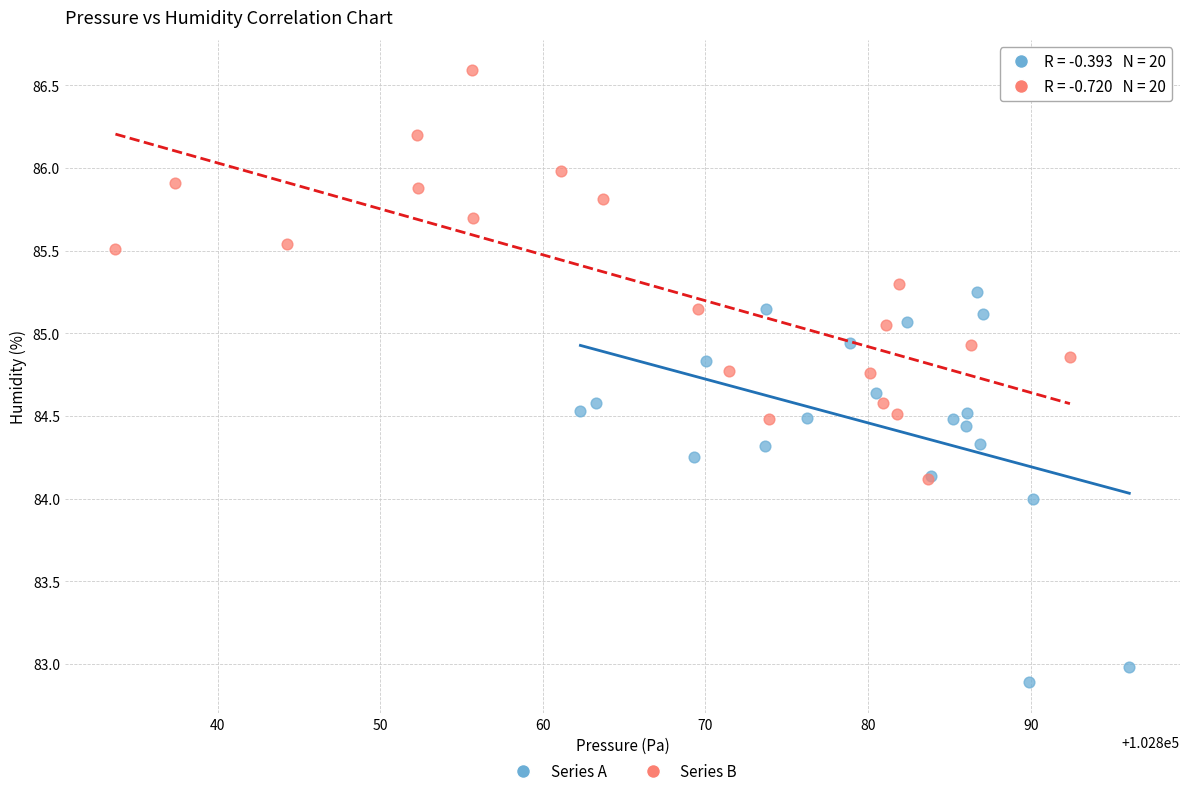

Which series has the widest spread of Y values?

Series B